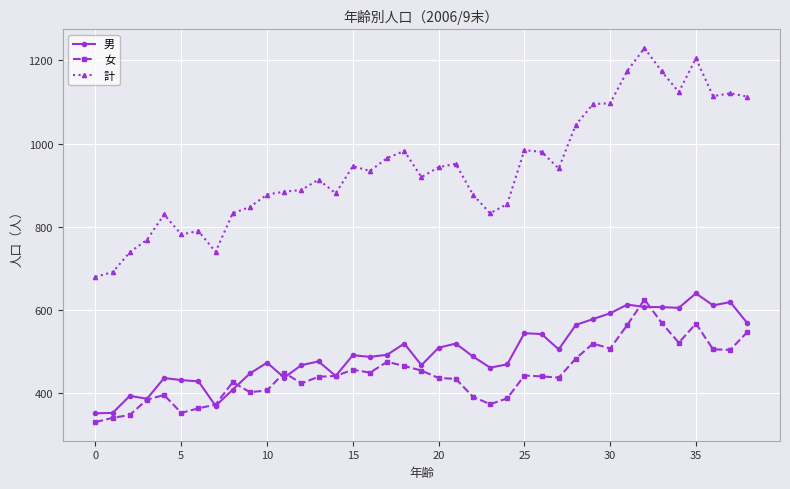

Which series has the largest range (max minus min)?

計